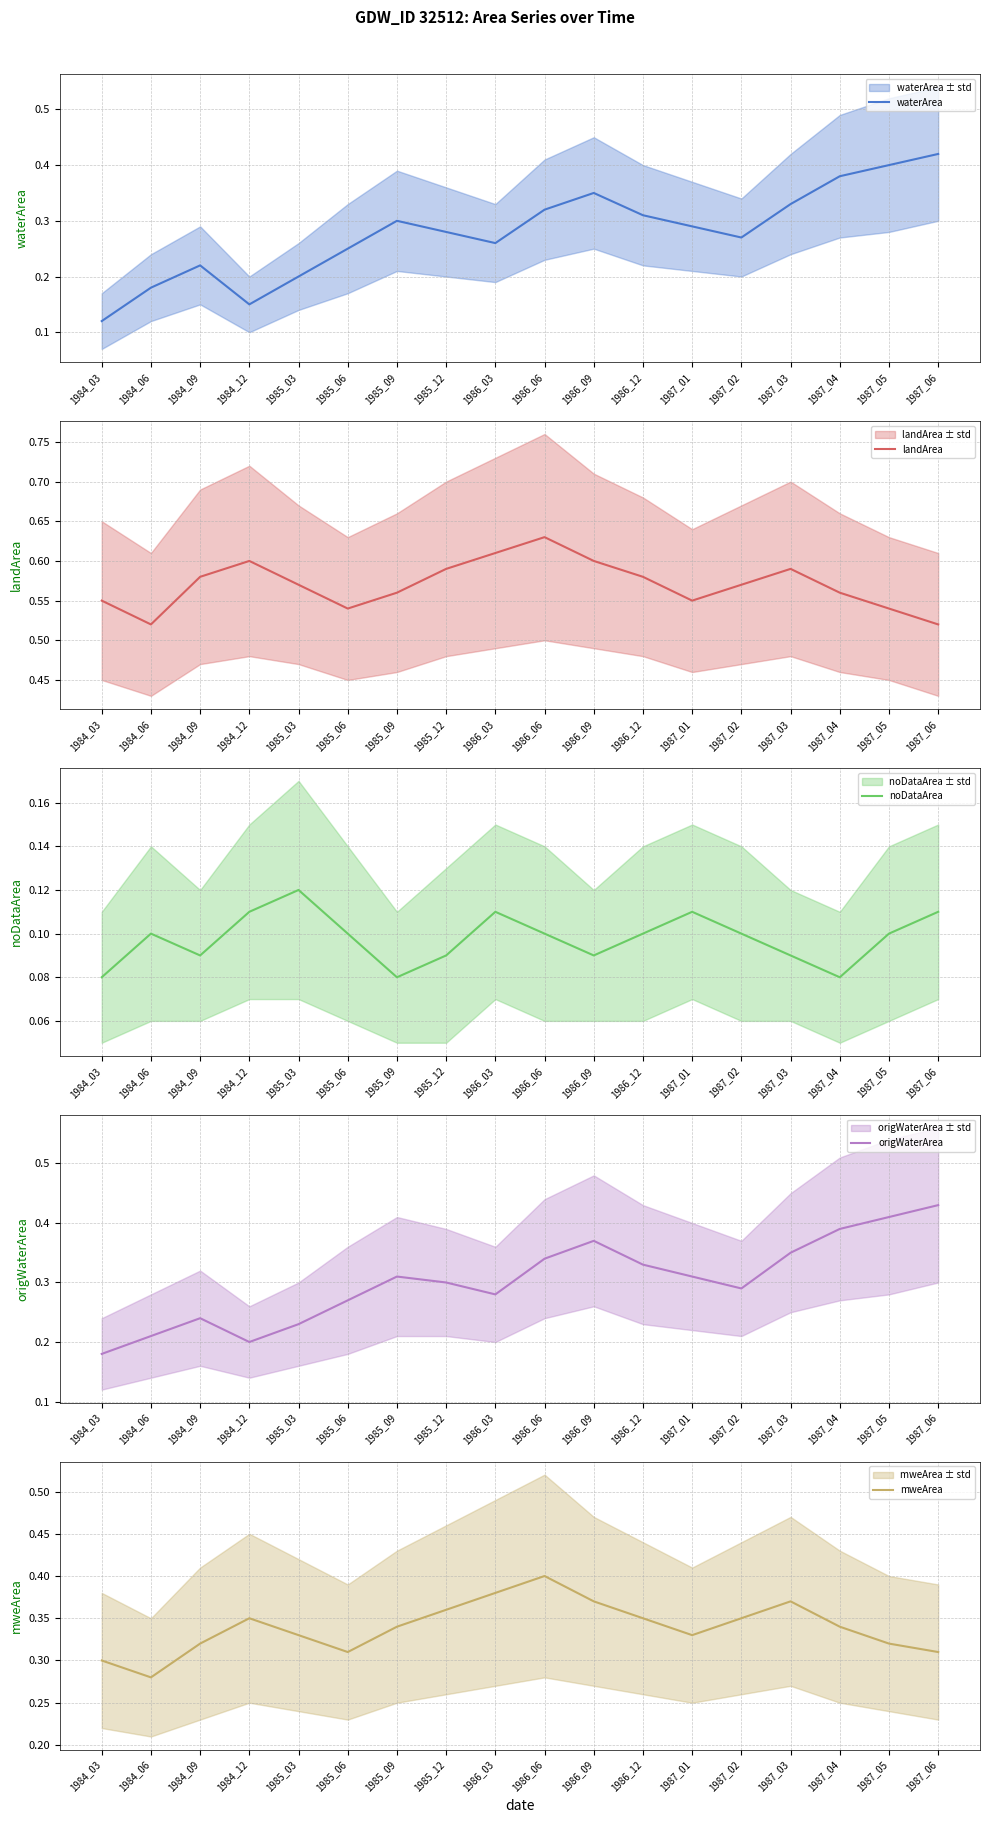

True or false: noDataArea and mweArea cross at least once.

False